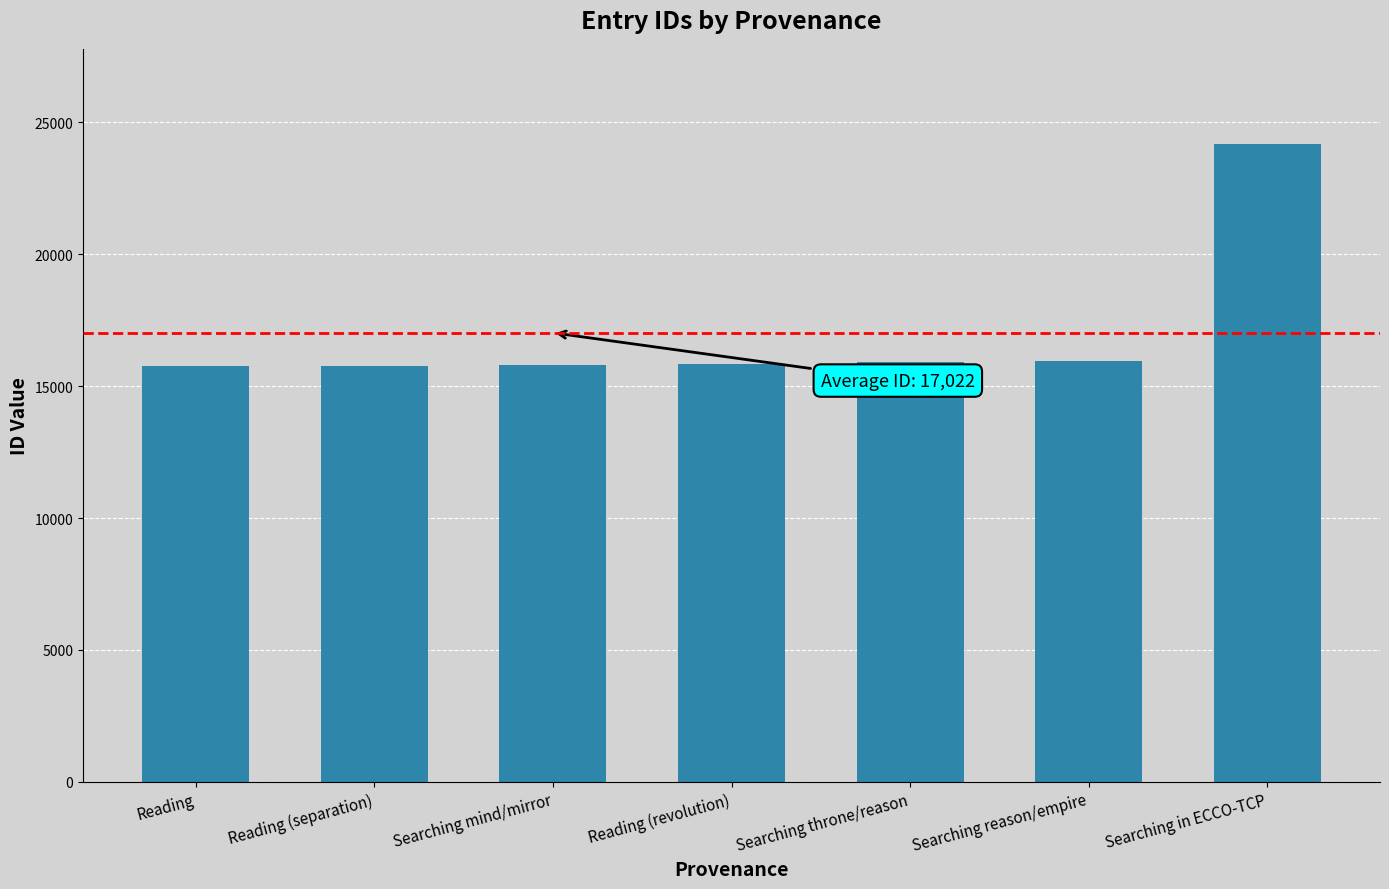

What is the smallest value displayed?

15747